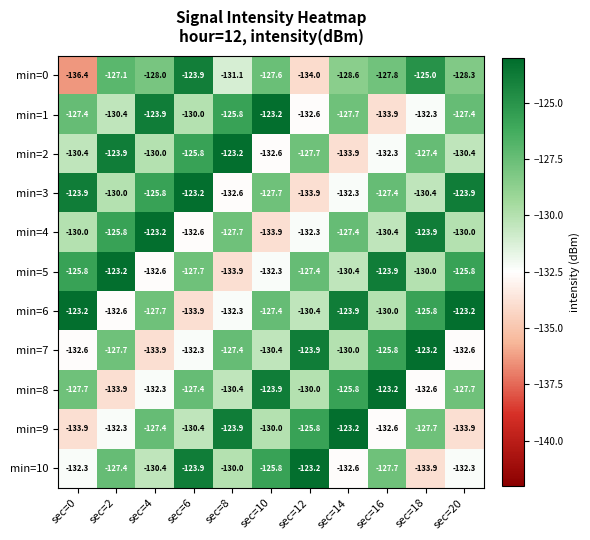

The min=6 series shows -202.9 at sec=14. True or false?

False